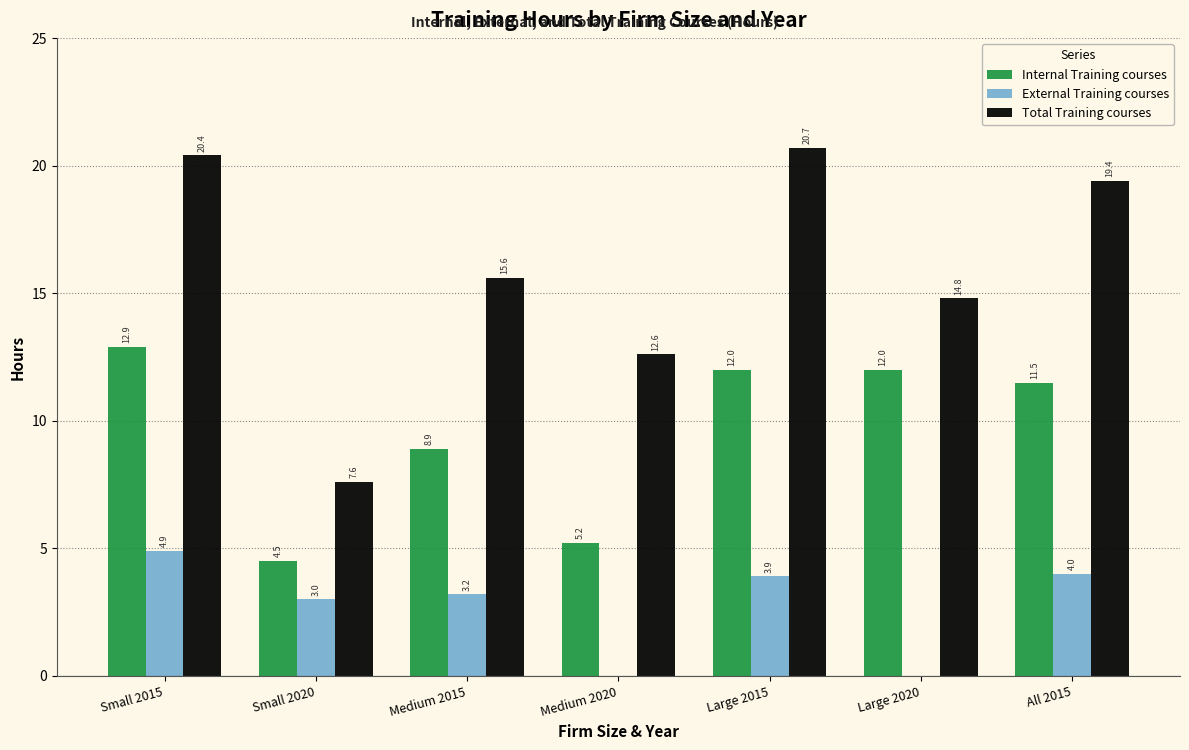

Reading right to left, extract all data points from this chart.

Internal Training courses: All 2015=11.5	Large 2020=12.0	Large 2015=12.0	Medium 2020=5.2	Medium 2015=8.9	Small 2020=4.5	Small 2015=12.9
External Training courses: All 2015=4.0	Large 2020=0.0	Large 2015=3.9	Medium 2020=0.0	Medium 2015=3.2	Small 2020=3.0	Small 2015=4.9
Total Training courses: All 2015=19.4	Large 2020=14.8	Large 2015=20.7	Medium 2020=12.6	Medium 2015=15.6	Small 2020=7.6	Small 2015=20.4